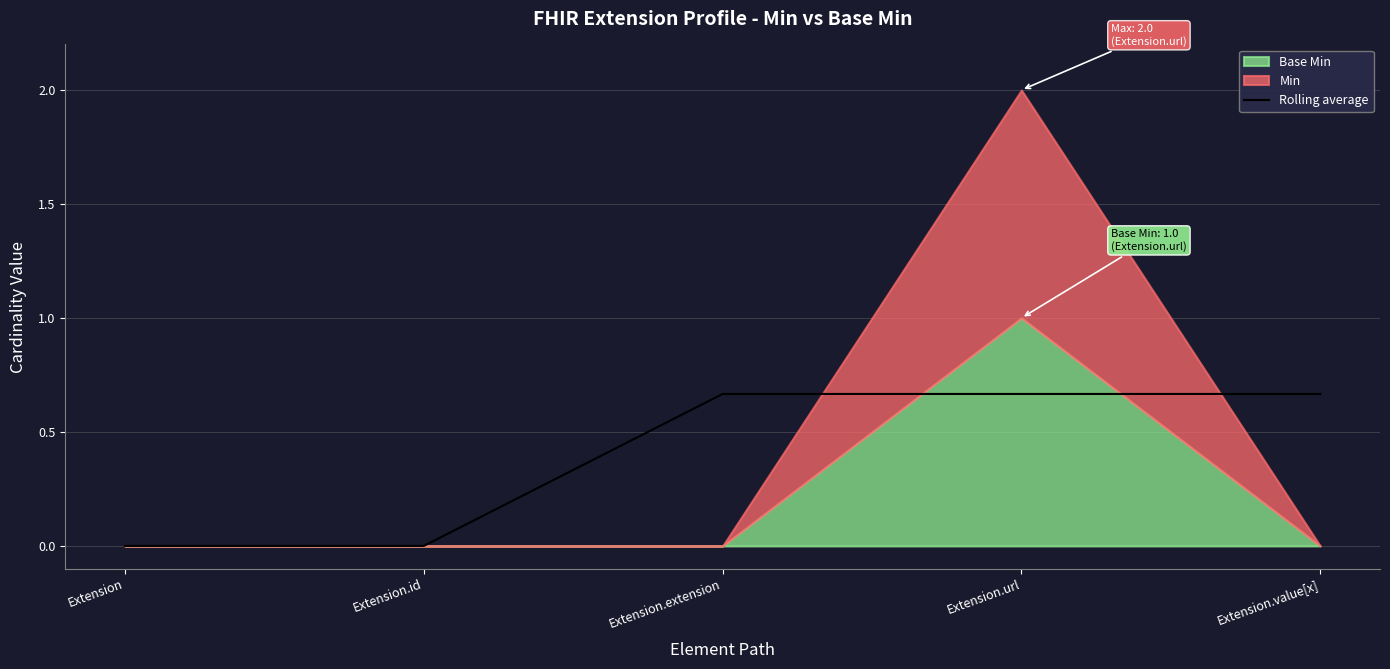

Which label corresponds to the smallest value in the chart?

Extension